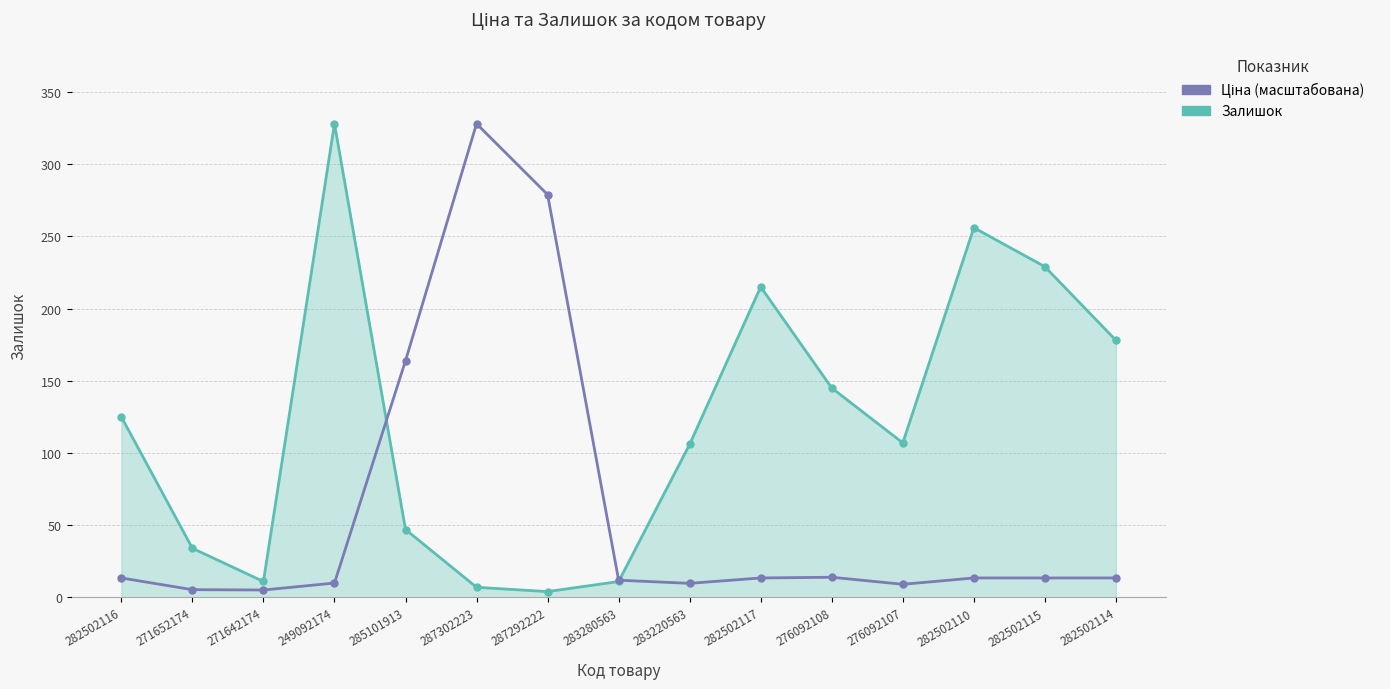

What is the minimum value for Залишок?

4.0